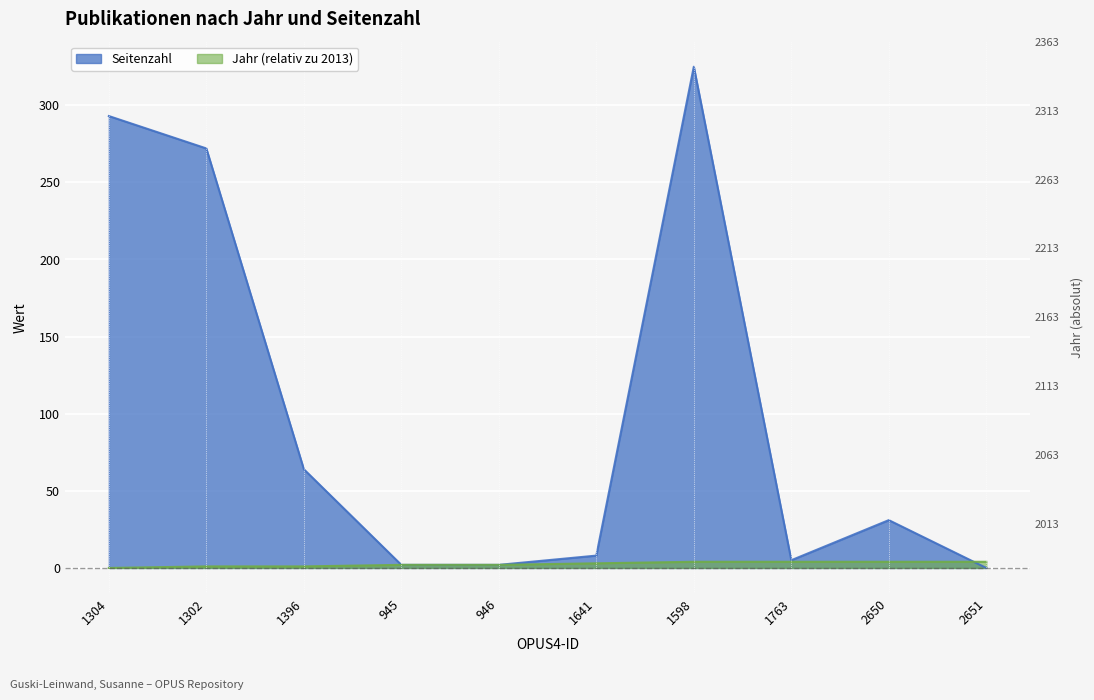

Between 2650 and 1598, which is larger?

2650